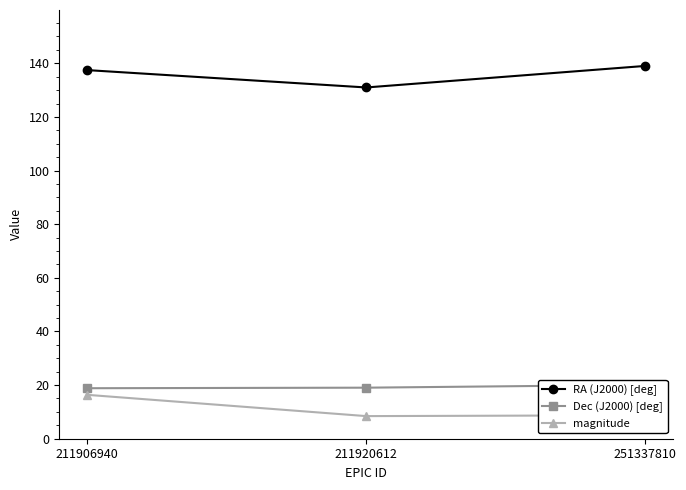

What is the value of the RA (J2000) [deg] point at the 2nd from the left?

131.0